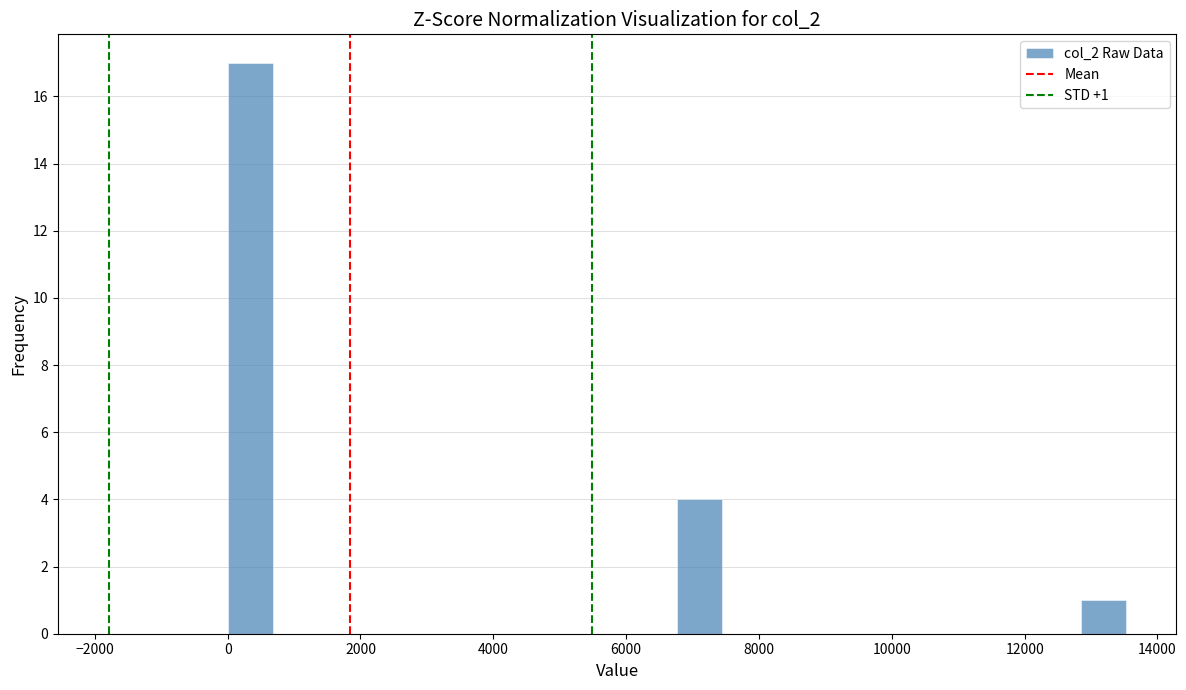

Around what value on the x-axis is the tallest bar? Give the approximate position of its centre, as read against the axis.

400